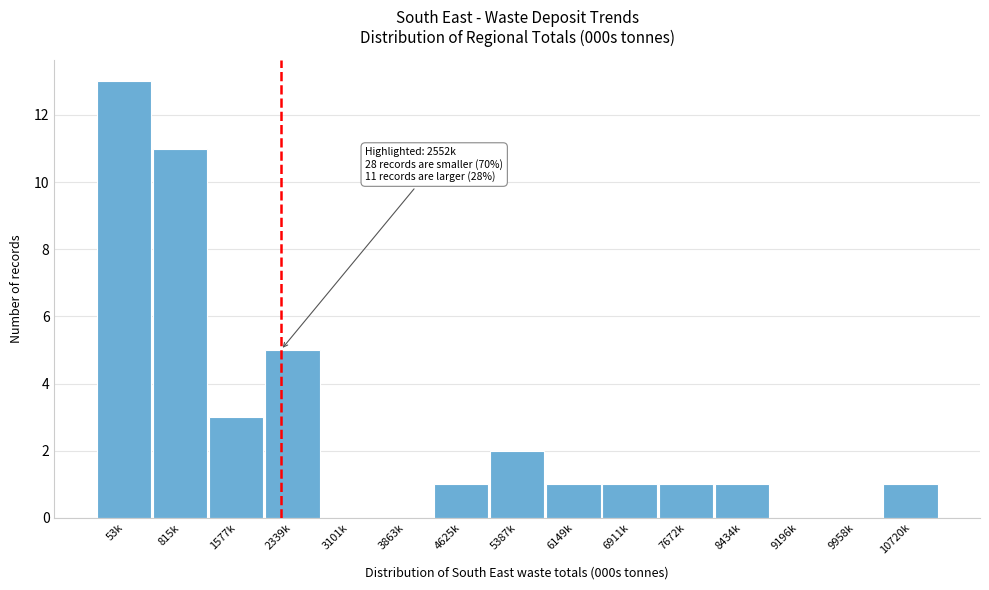

Reading left to right, transcribe all the data shown in this chart.

53k=13	815k=11	1577k=3	2339k=5	3101k=0	3863k=0	4625k=1	5387k=2	6149k=1	6911k=1	7672k=1	8434k=1	9196k=0	9958k=0	10720k=1